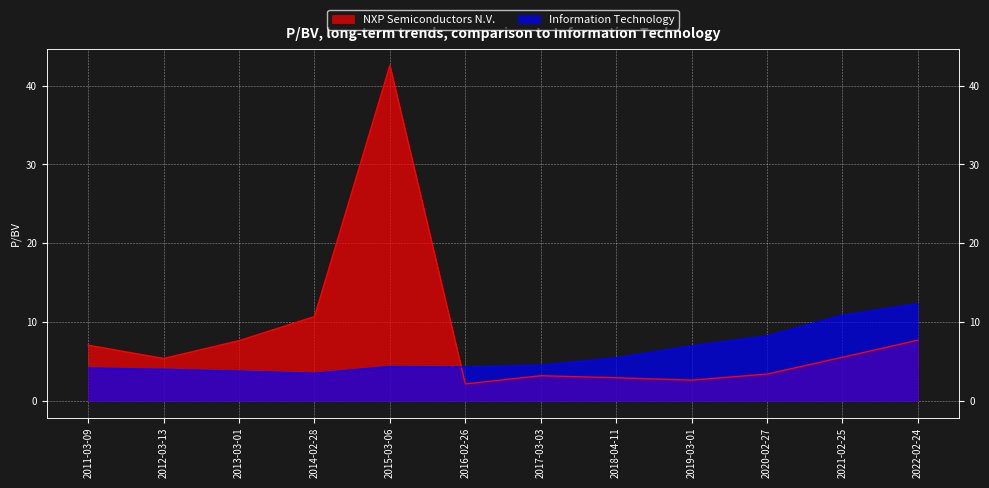

Which series changed the most between 2016-02-26 and 2020-02-27?

Information Technology